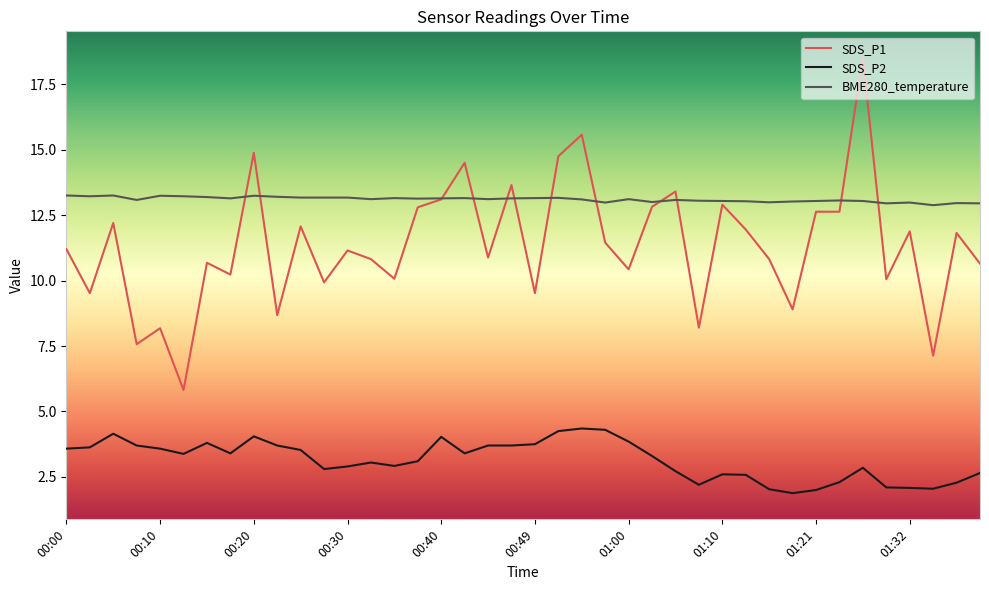

Which series has the largest total across all categories?

BME280_temperature